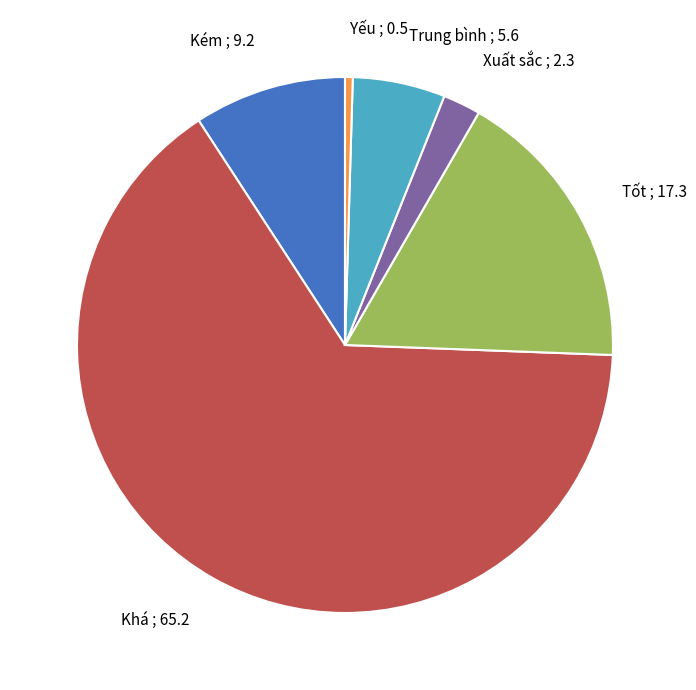

Rank the categories by value from lowest to highest.

Yếu, Xuất sắc, Trung bình, Kém, Tốt, Khá